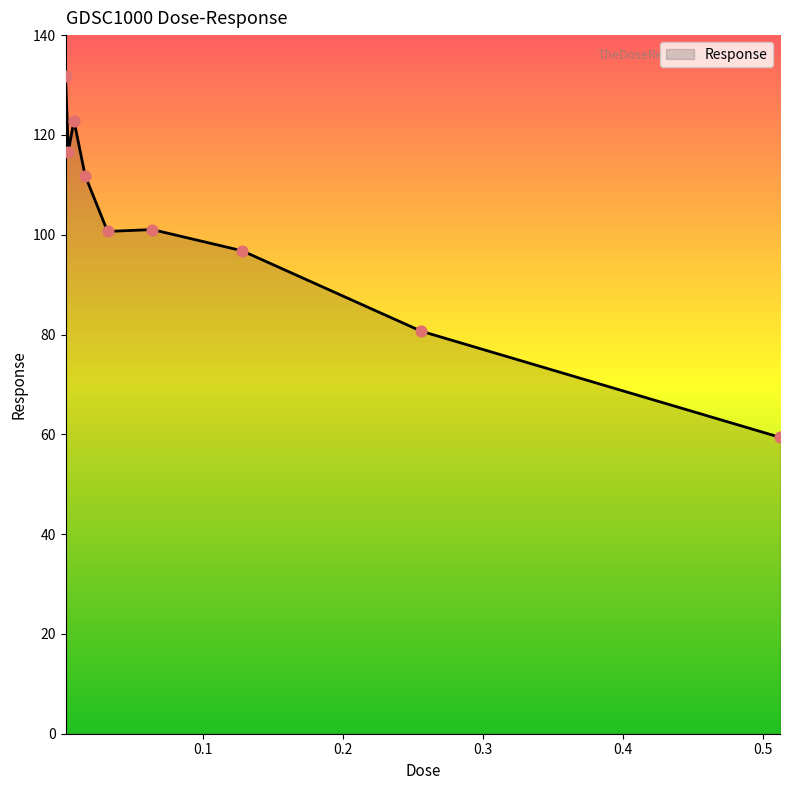

What is the greatest value displayed?

131.8